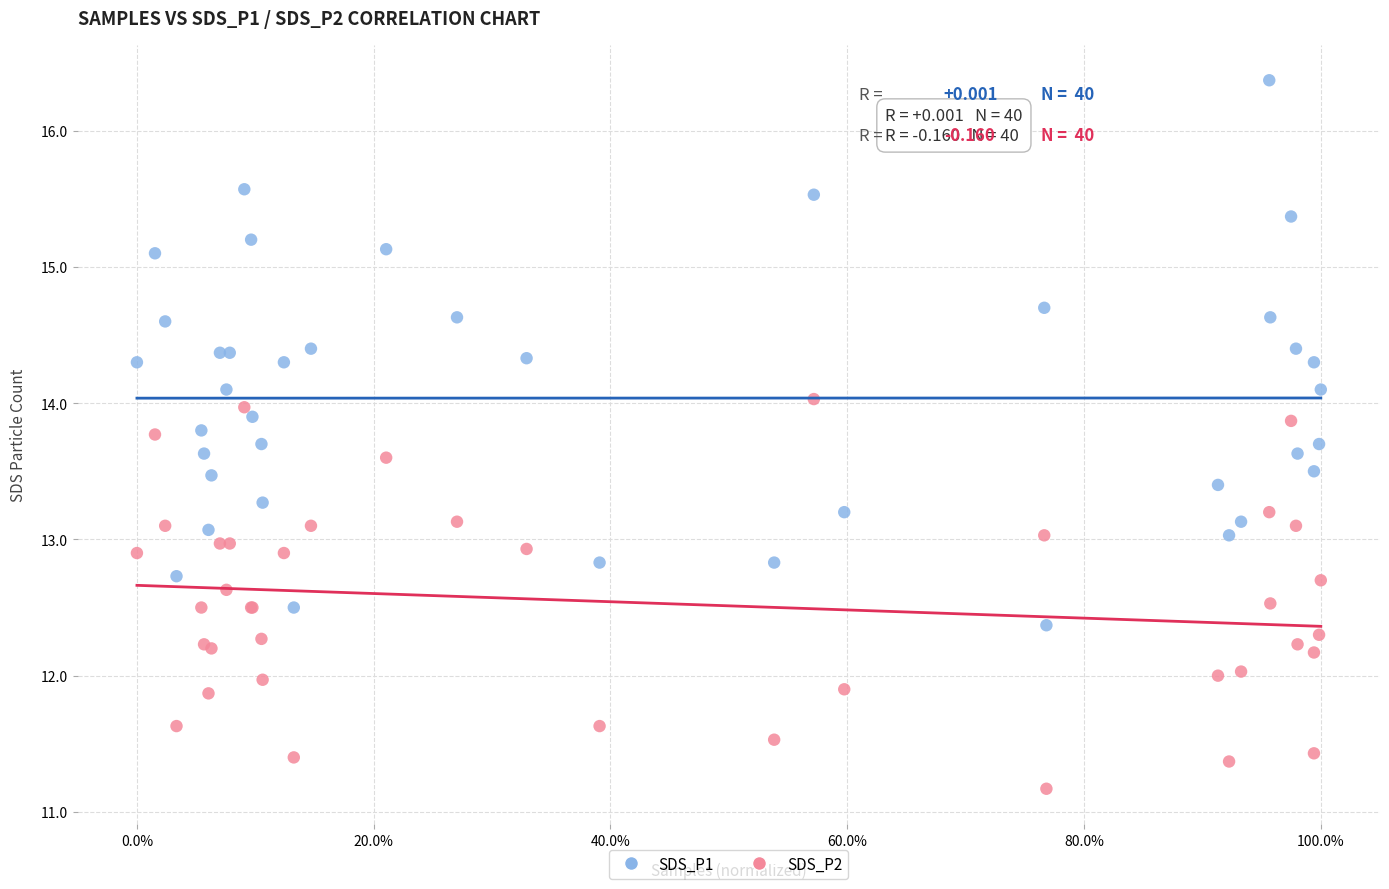

What is the X range (max minus min) for the scatter plot?

1.0